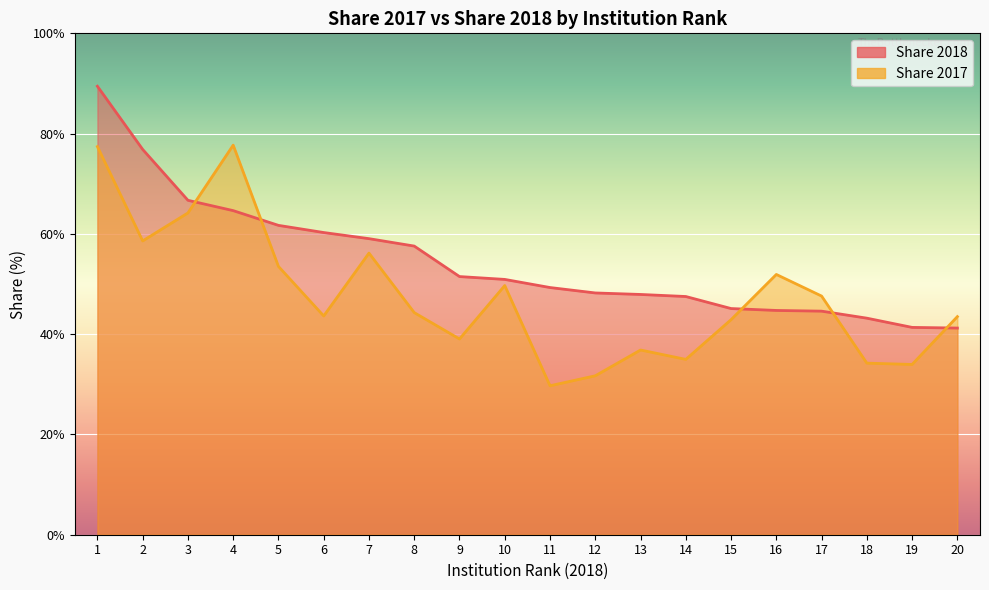

How many intersections are there between Share 2017 and Share 2018?

5